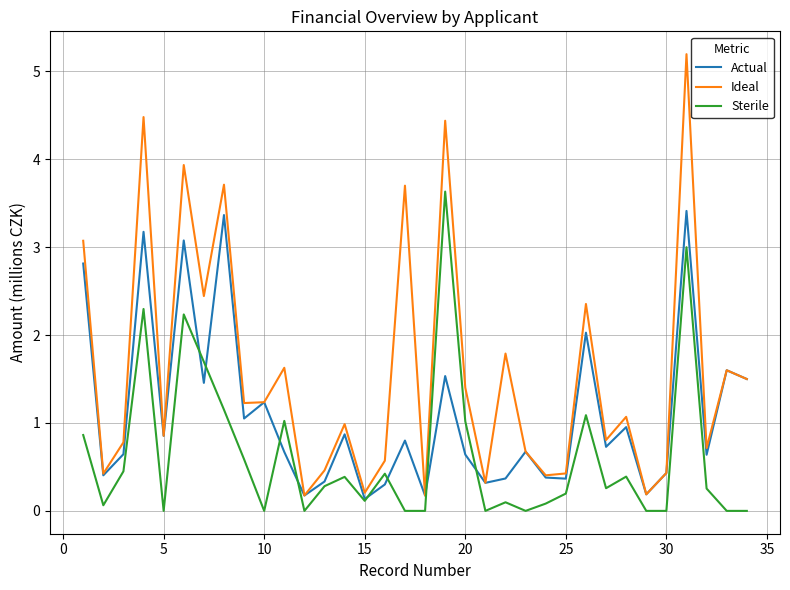

List the series in order of their overall mean, lowest first.

Sterile, Actual, Ideal